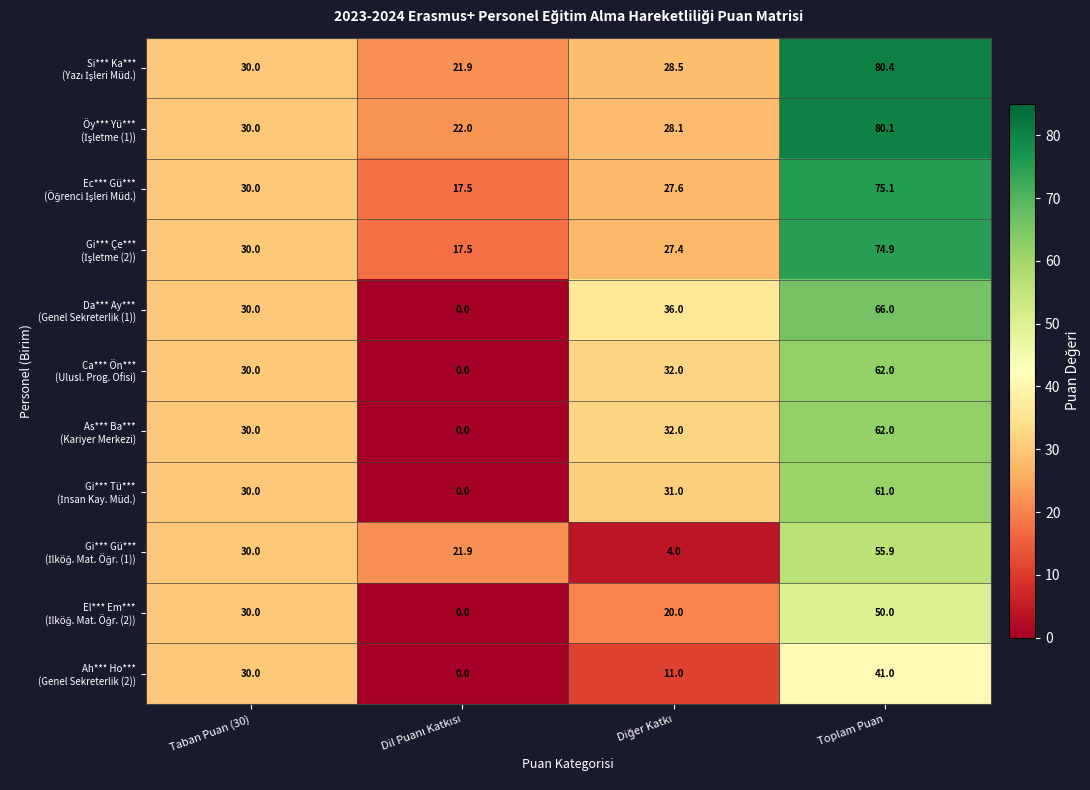

What is the maximum value shown in the chart?

80.4